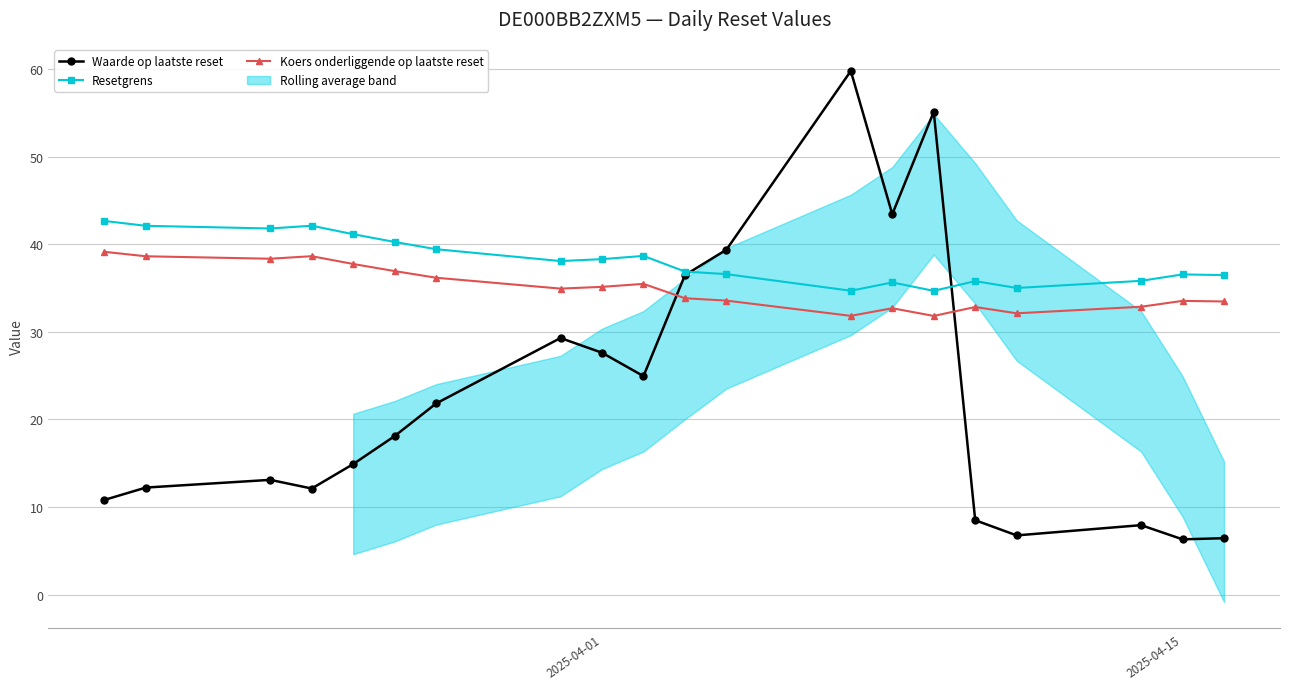

True or false: Resetgrens and Koers onderliggende op laatste reset intersect in this chart.

False